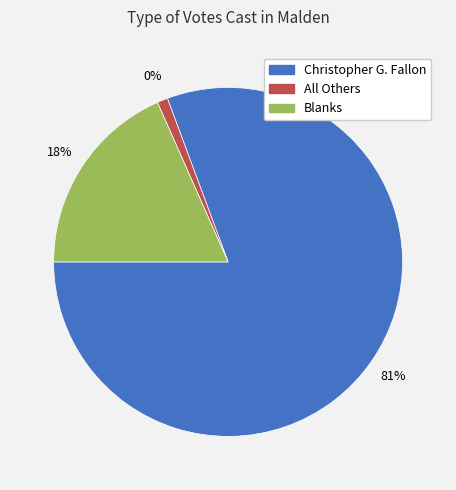

The Christopher G. Fallon slice represents 66% of the pie. True or false?

False